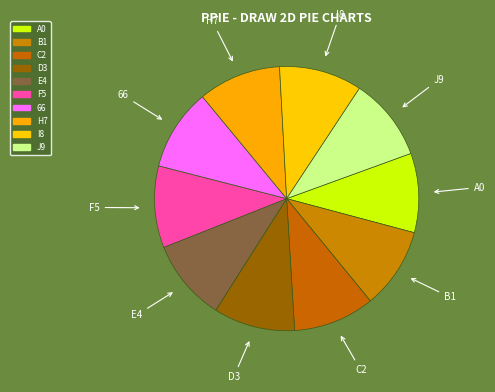

Do I8 and D3 together represent more than half of the pie?

No